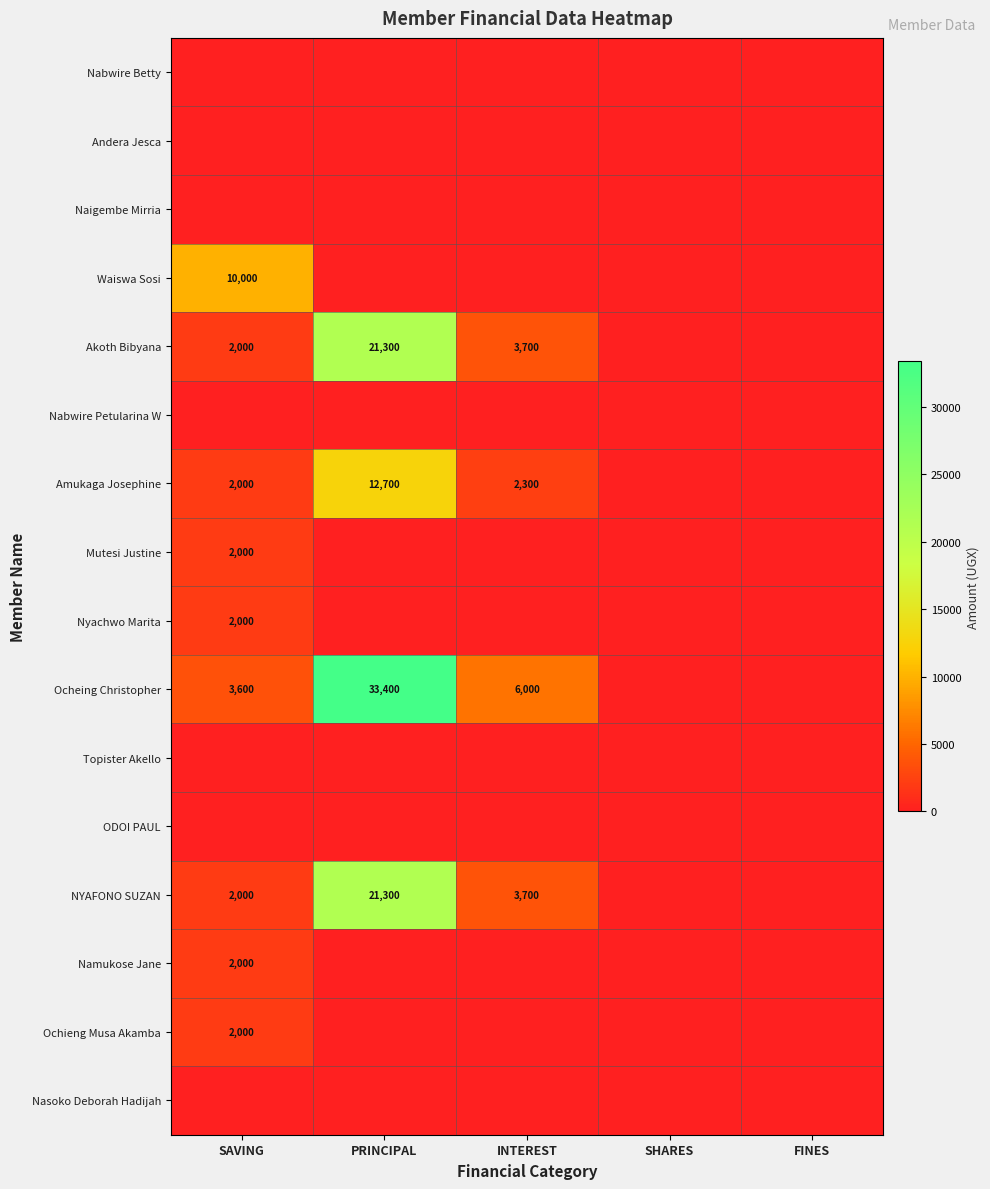

The value of Ocheing Christopher at SAVING is 5153. True or false?

False